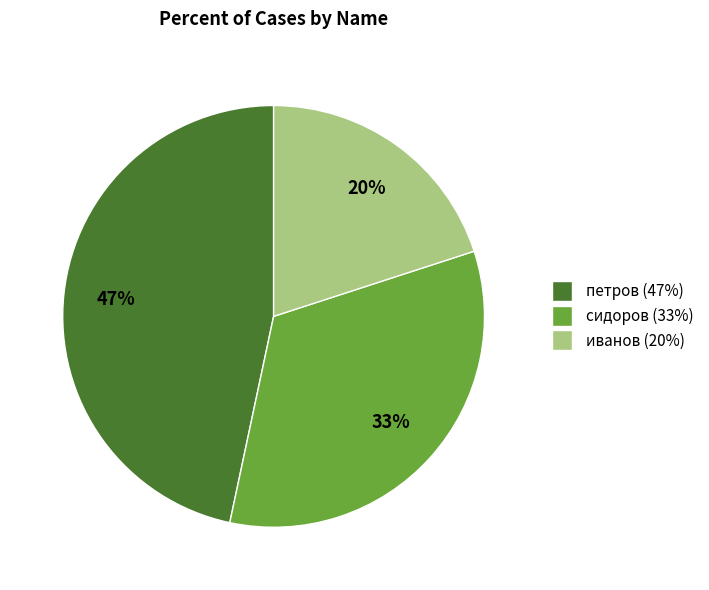

True or false: сидоров accounts for 40% of the total.

False